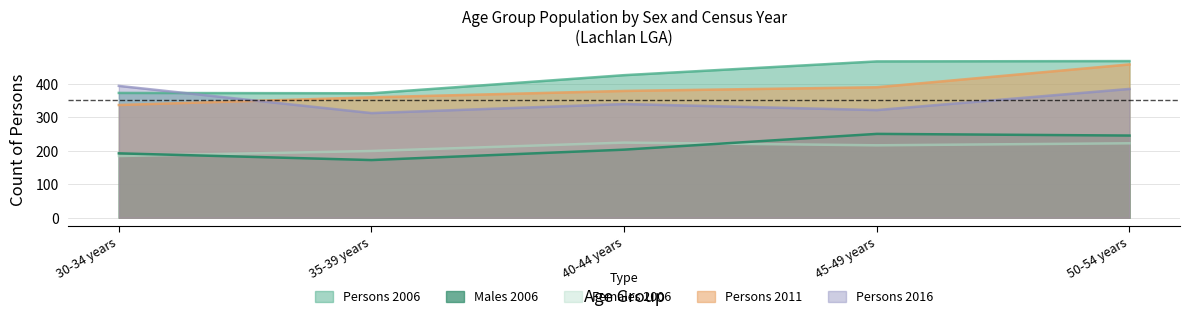

Reading right to left, list all the values displayed in this chart.

Persons 2006: 50-54 years=467	45-49 years=466	40-44 years=425	35-39 years=371	30-34 years=372
Males 2006: 50-54 years=245	45-49 years=250	40-44 years=203	35-39 years=172	30-34 years=192
Females 2006: 50-54 years=222	45-49 years=216	40-44 years=224	35-39 years=199	30-34 years=184
Persons 2011: 50-54 years=457	45-49 years=389	40-44 years=378	35-39 years=359	30-34 years=336
Persons 2016: 50-54 years=384	45-49 years=321	40-44 years=339	35-39 years=312	30-34 years=393